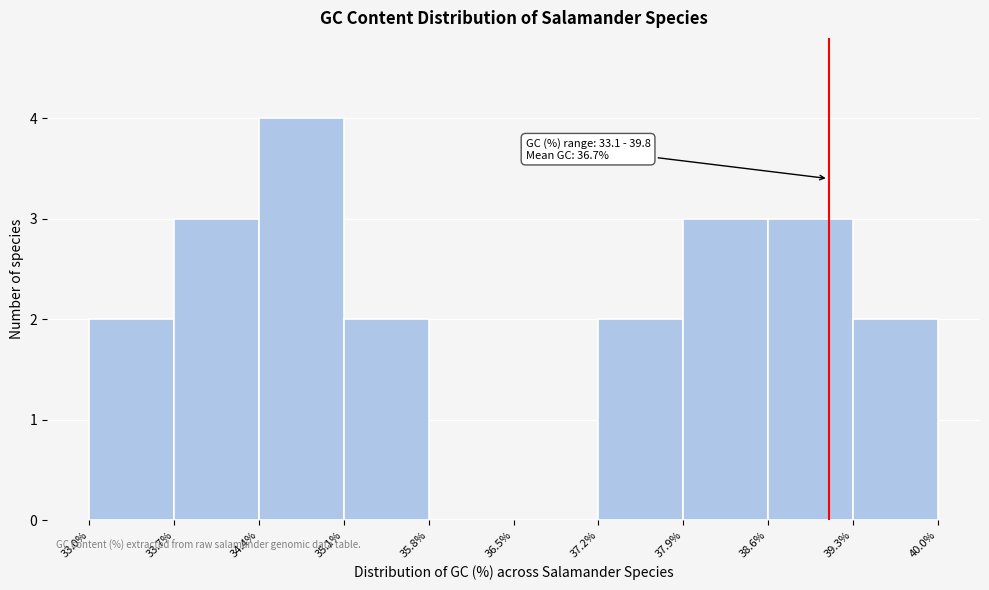

Which range on the x-axis has the tallest bar?

34.4% to 35.1%